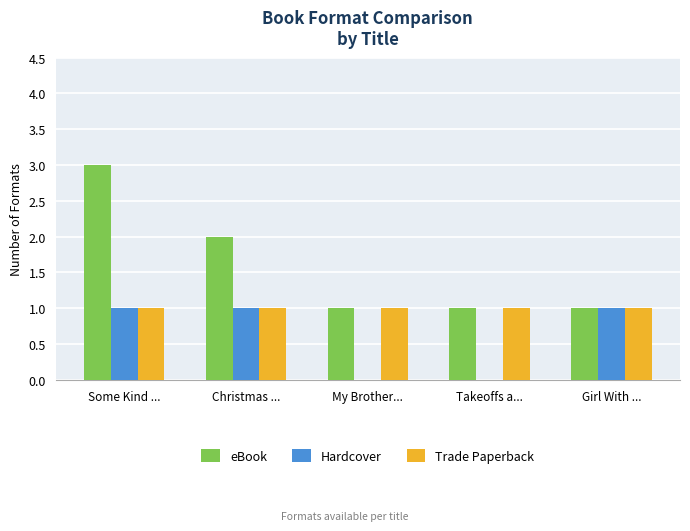

Reading left to right, transcribe all the data shown in this chart.

eBook: Some Kind ...=3	Christmas ...=2	My Brother...=1	Takeoffs a...=1	Girl With ...=1
Hardcover: Some Kind ...=1	Christmas ...=1	My Brother...=0	Takeoffs a...=0	Girl With ...=1
Trade Paperback: Some Kind ...=1	Christmas ...=1	My Brother...=1	Takeoffs a...=1	Girl With ...=1